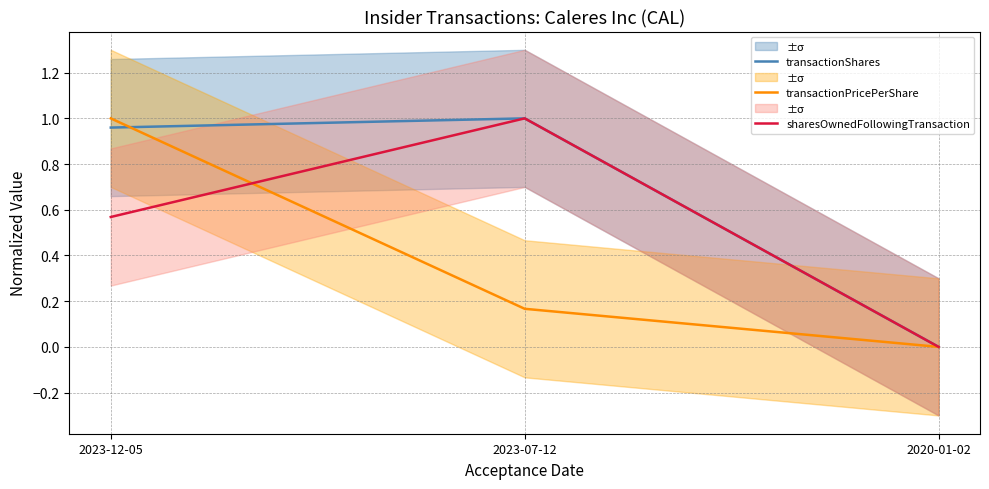

Which category has the highest value in the transactionShares series?

2023-07-12